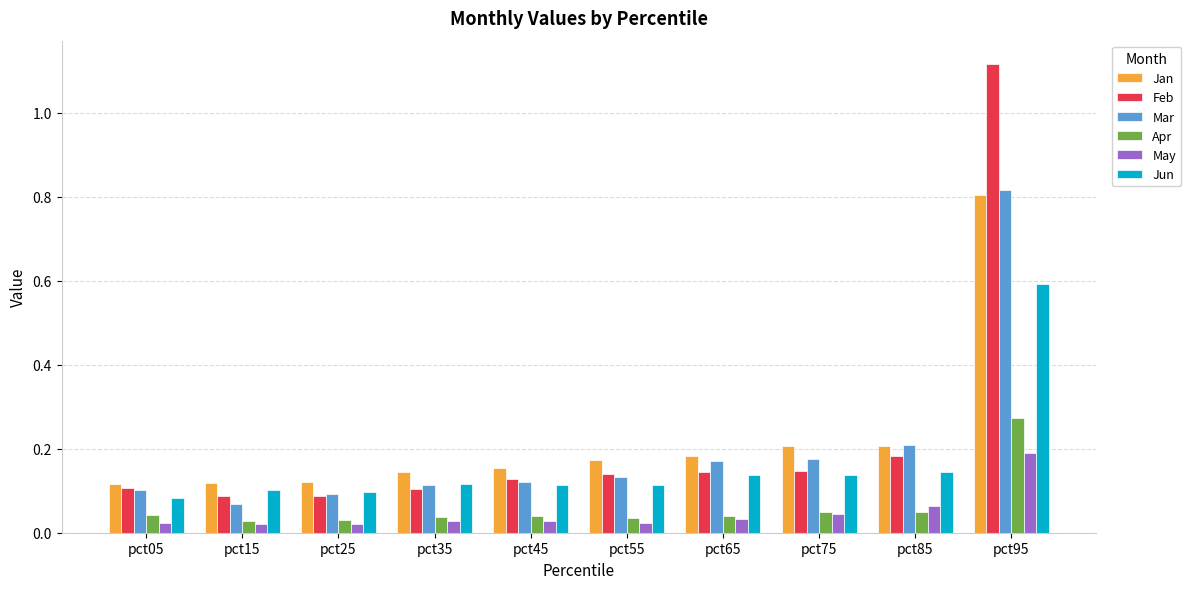

The value of Jun at pct85 is 0.1. True or false?

True